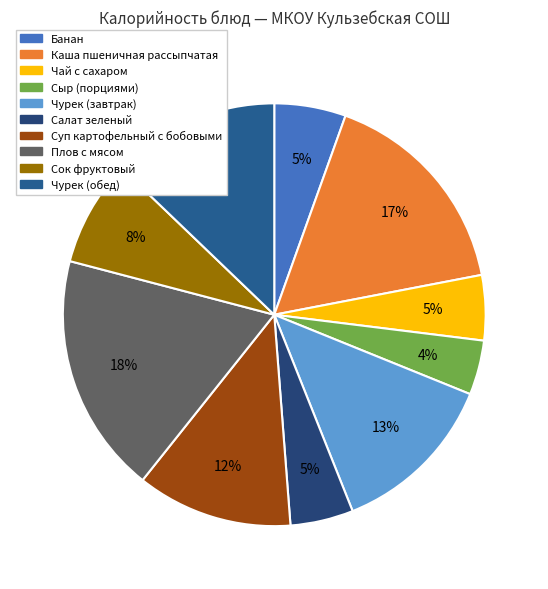

Is there any slice that represents more than half of the pie?

No